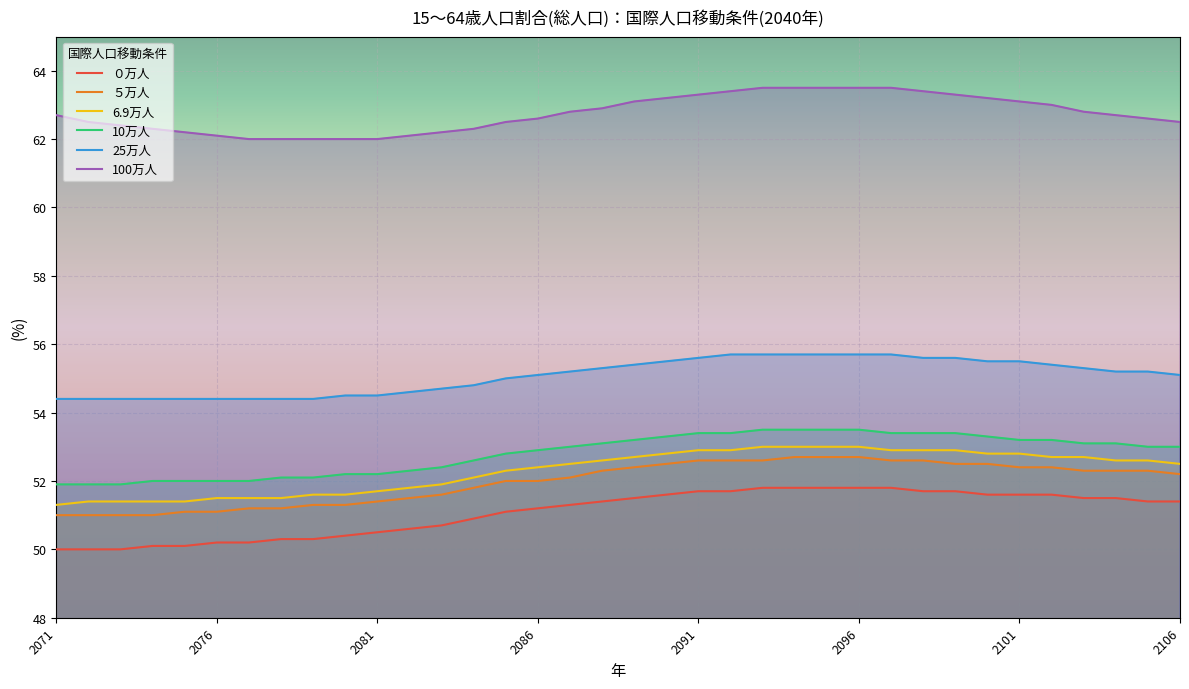

How many values in the ０万人 series exceed 51?

22